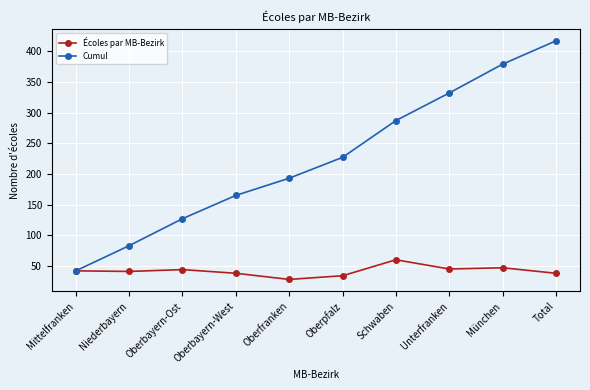

What position from the left is München?

9